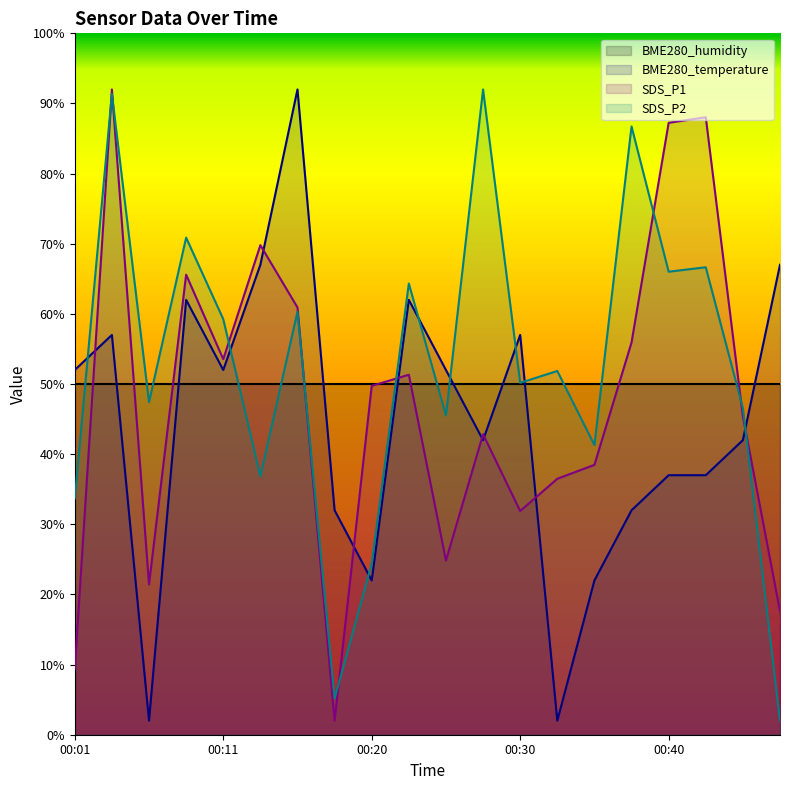

Reading right to left, transcribe all the data shown in this chart.

BME280_temperature: 67.0	42.0	37.0	37.0	32.0	22.0	2.0	57.0	42.0	52.0	62.0	22.0	32.0	92.0	67.0	52.0	62.0	2.0	57.0	52.0
SDS_P1: 17.6	45.4	88.0	87.2	55.9	38.5	36.5	31.9	42.8	24.8	51.3	49.7	2.0	60.9	69.8	53.5	65.6	21.4	92.0	9.4
SDS_P2: 2.0	46.6	66.6	66.0	86.7	41.3	51.9	50.2	92.0	45.5	64.3	24.4	5.2	60.3	36.9	59.3	70.9	47.4	91.4	33.7